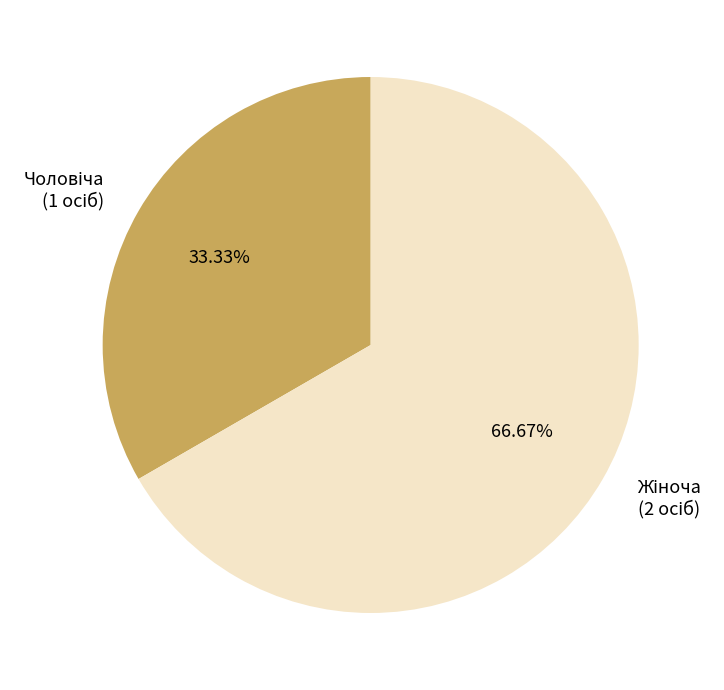

Is there any slice that represents more than half of the pie?

Yes